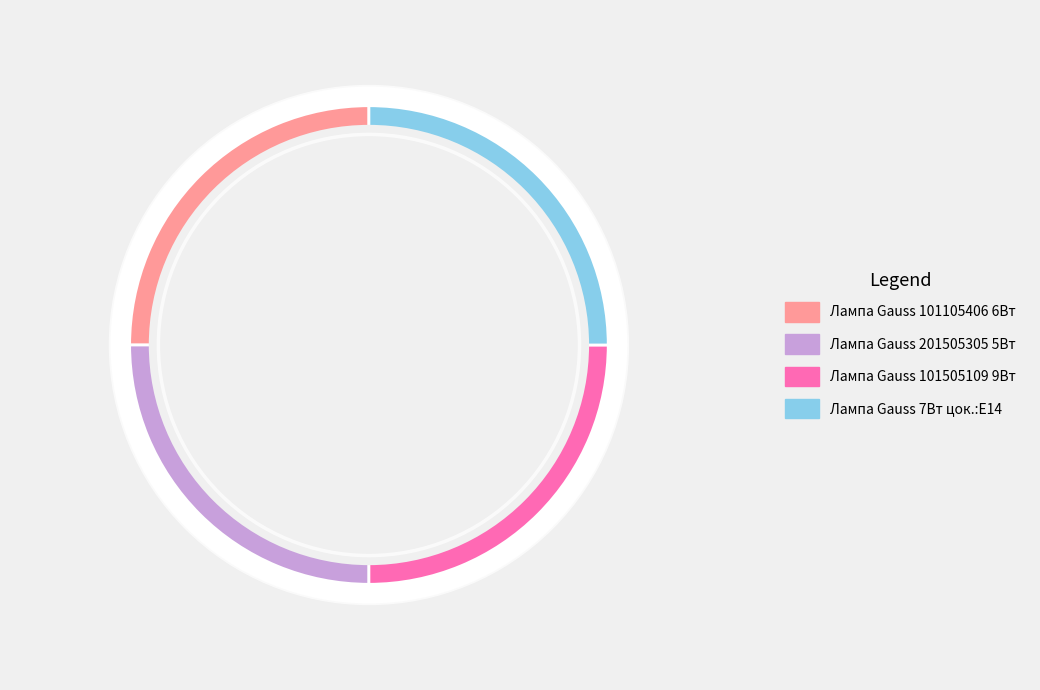

Is Лампа Gauss 201505305 5Вт the majority of the pie?

No